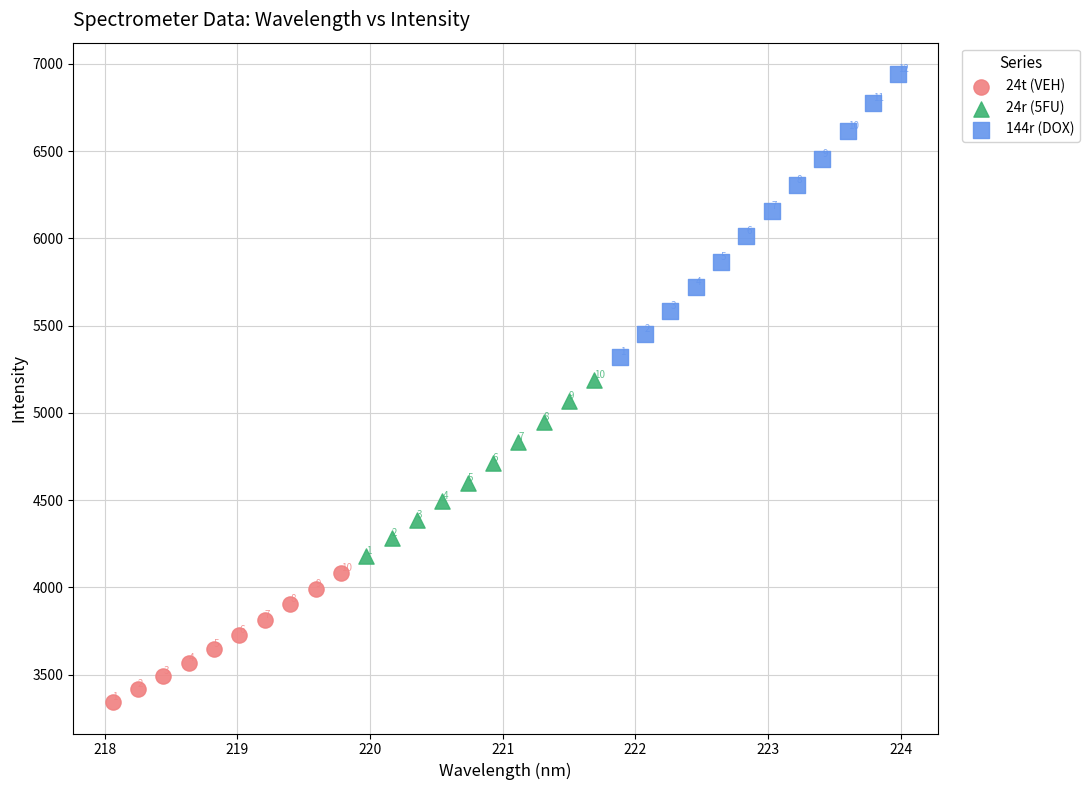

Which series has the widest spread of Y values?

144r (DOX)